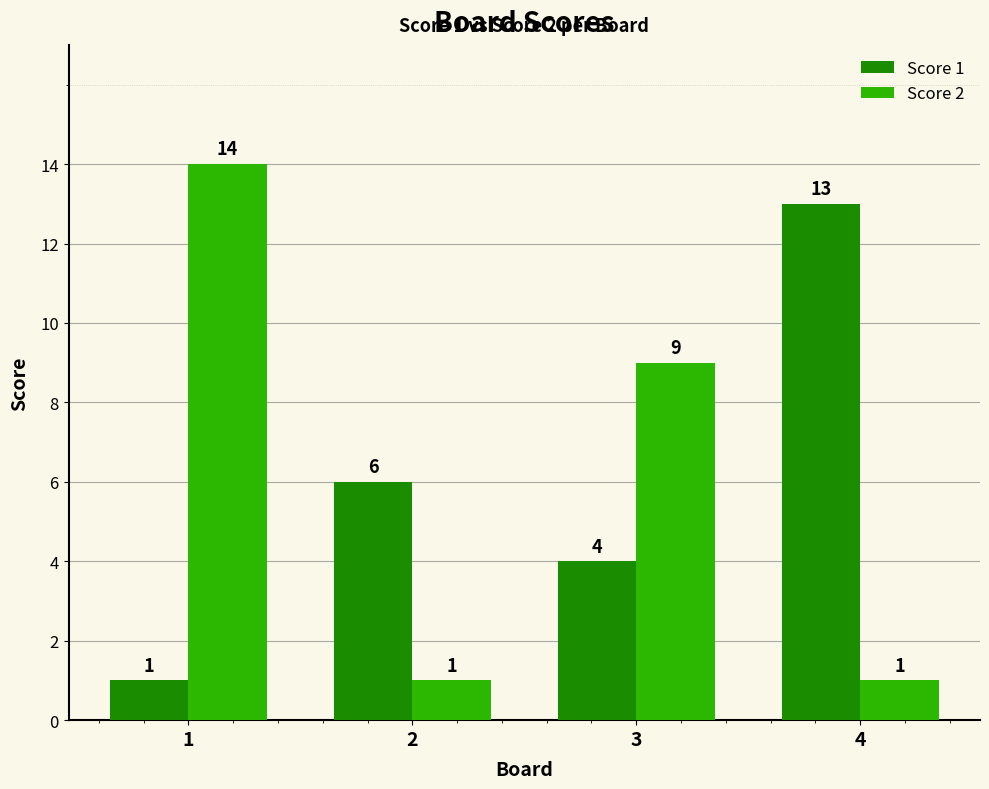

How many bars are there in total?

8